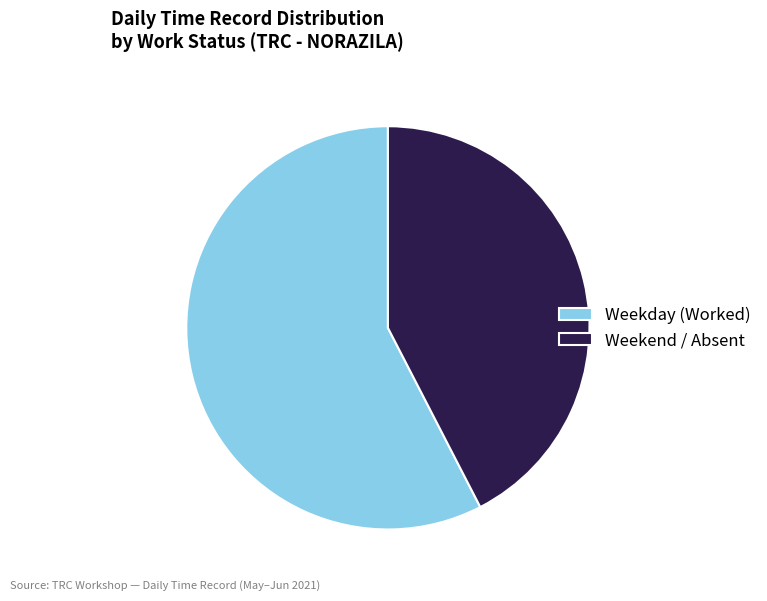

How many segments does this pie chart have?

2